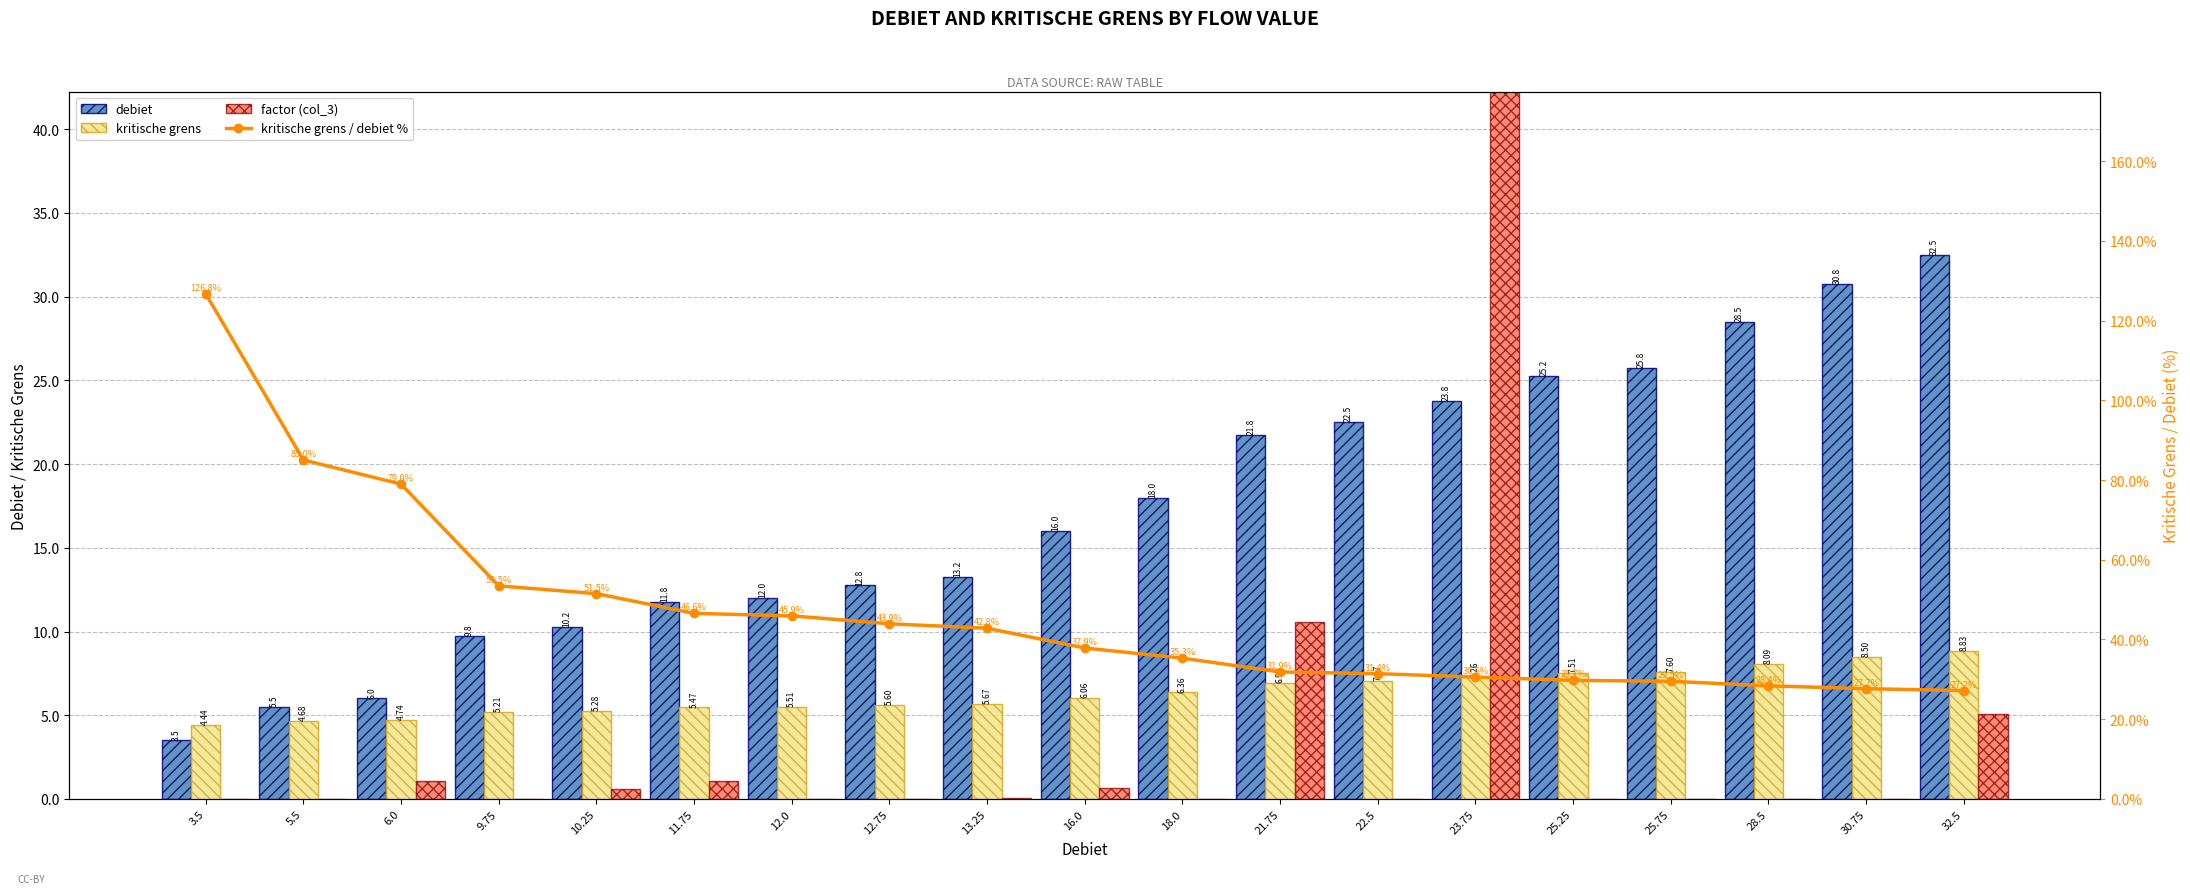

The value of debiet at 21.75 is 14.9. True or false?

False